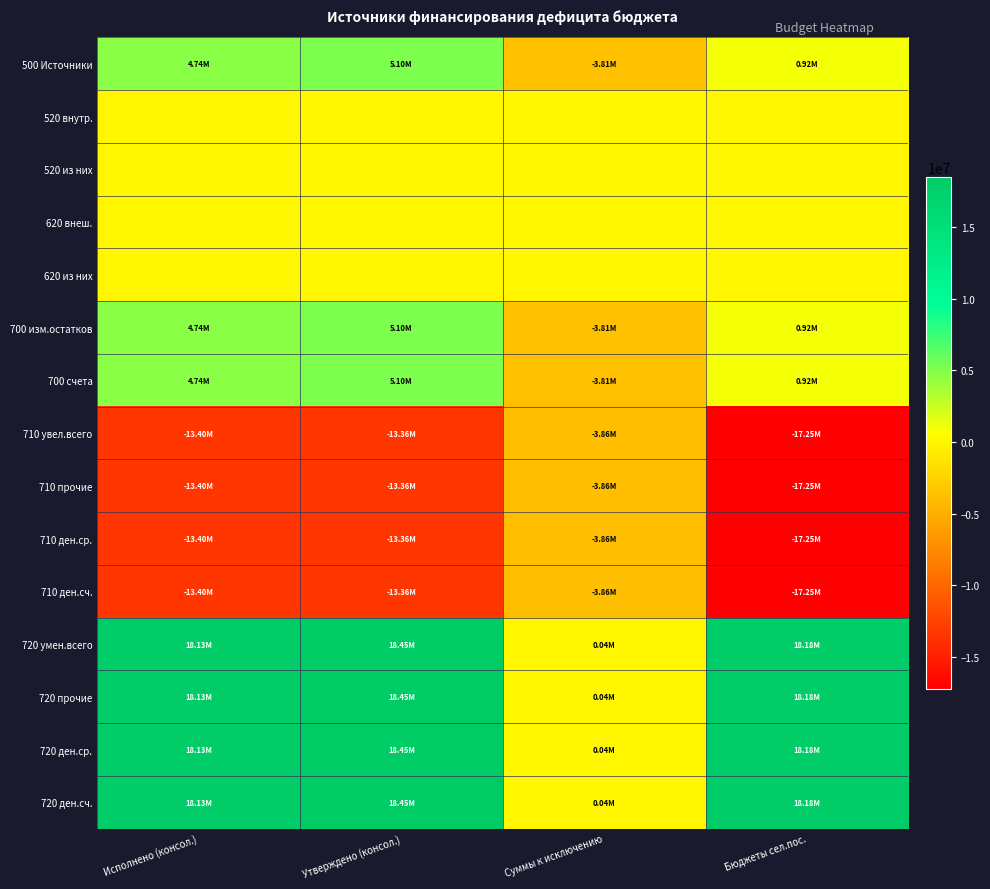

Rank the series at Утверждено (консол.) from lowest to highest value.

710 увел.всего, 710 прочие, 710 ден.ср., 710 ден.сч., 520 внутр., 520 из них, 620 внеш., 620 из них, 500 Источники, 700 изм.остатков, 700 счета, 720 умен.всего, 720 прочие, 720 ден.ср., 720 ден.сч.